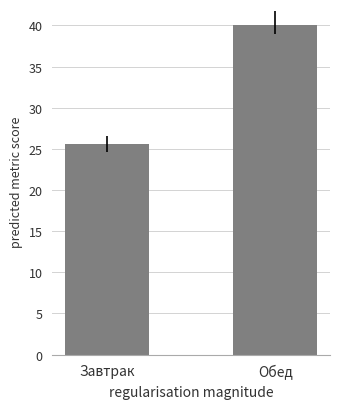

What value does the data have at Обед?

40.0